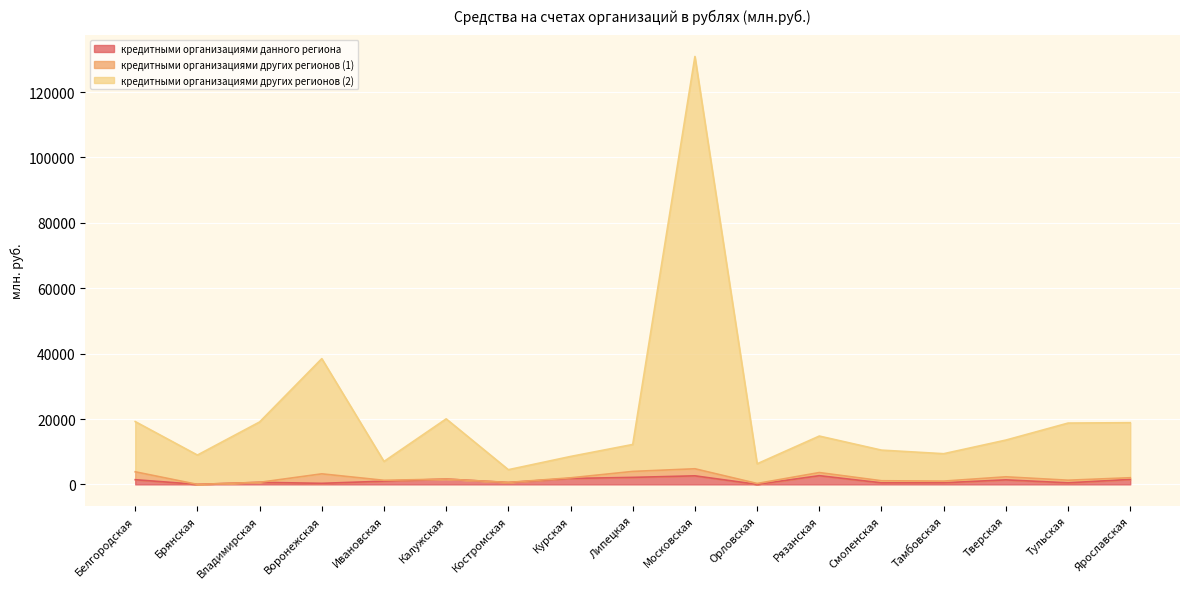

Is it true that кредитными организациями других регионов (2) equals 3421 at Смоленская?

False